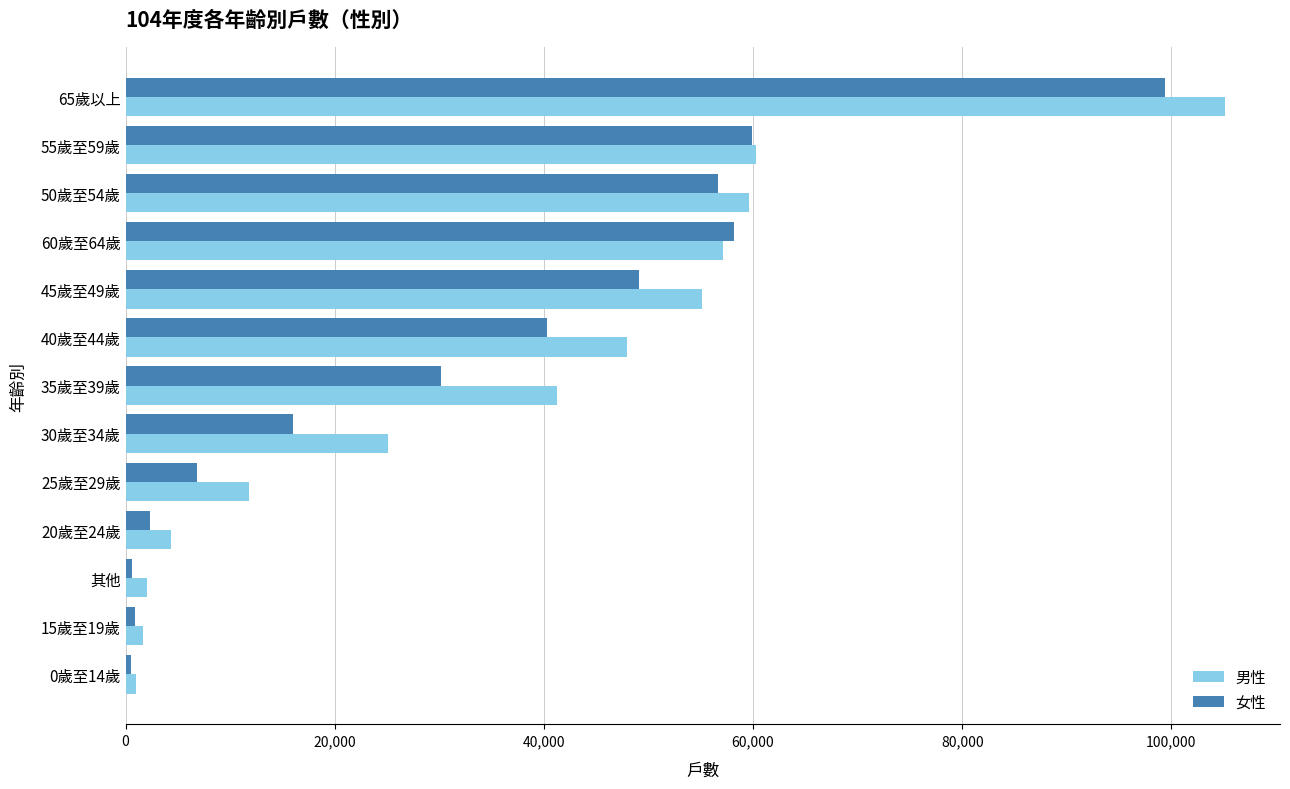

What is the average value of the 男性 series?

36355